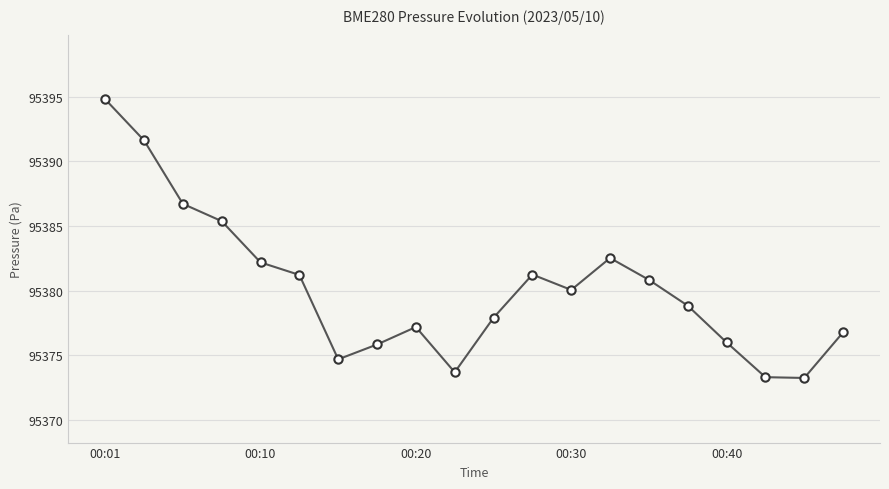

What is the value of the 5th point from the left?

95382.2